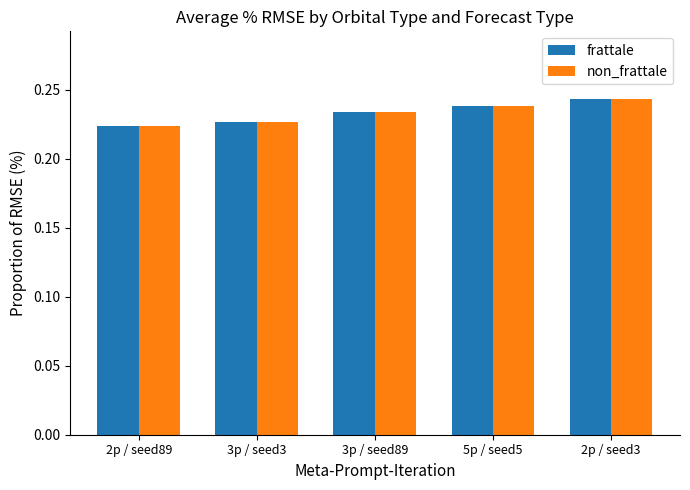

At which category does the chart reach its minimum across all series?

2p / seed89